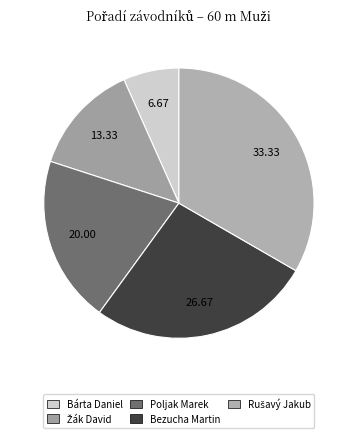

To the nearest percent, what is the difference between the Bárta Daniel and Bezucha Martin slice percentages?

20%